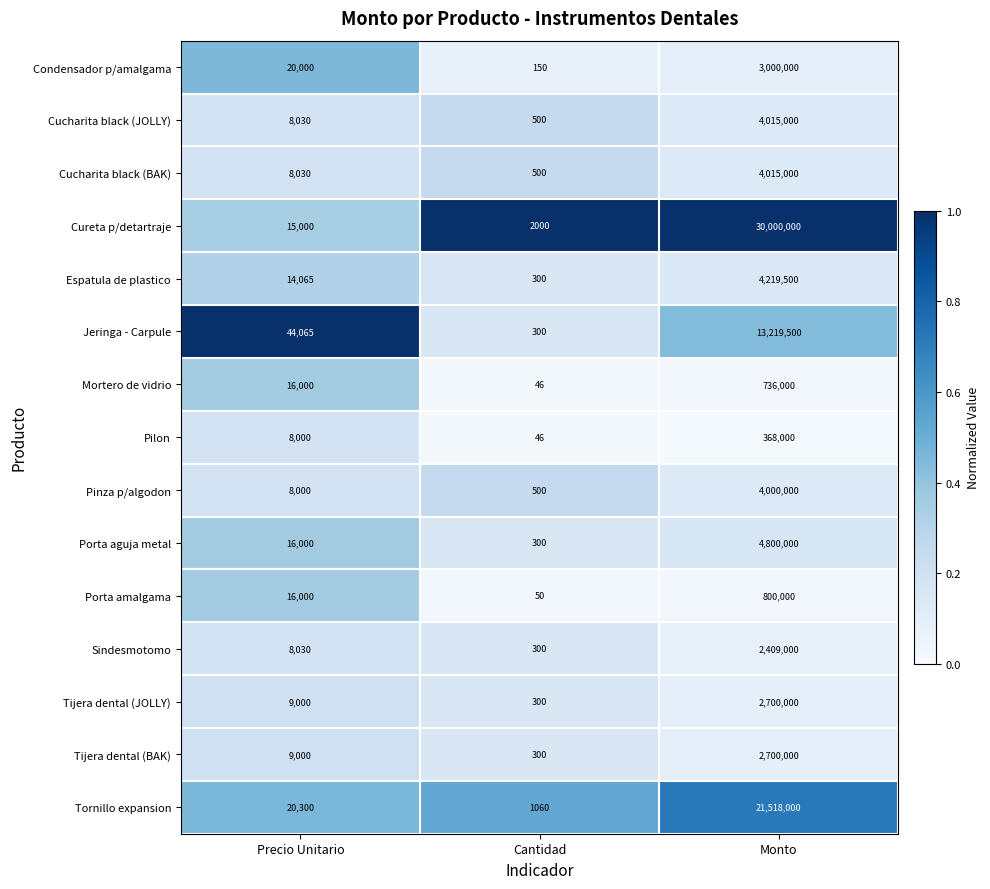

At which category is the sum across all series the highest?

Monto